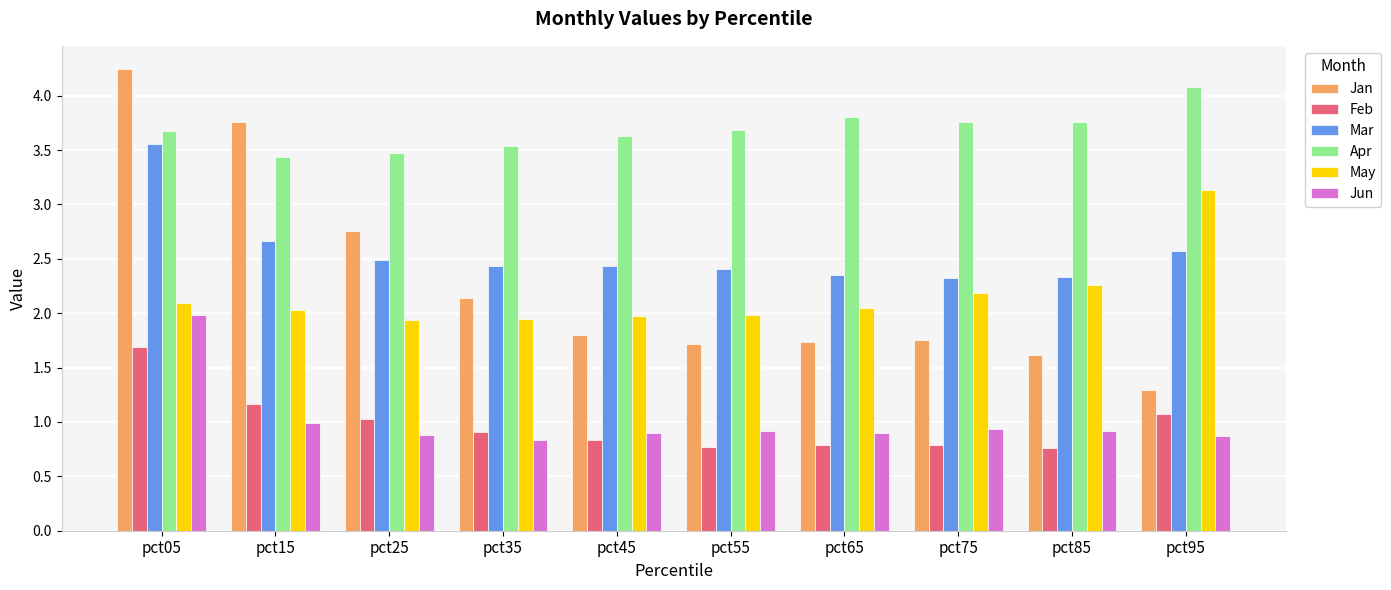

Which series has the widest spread of values?

Jan